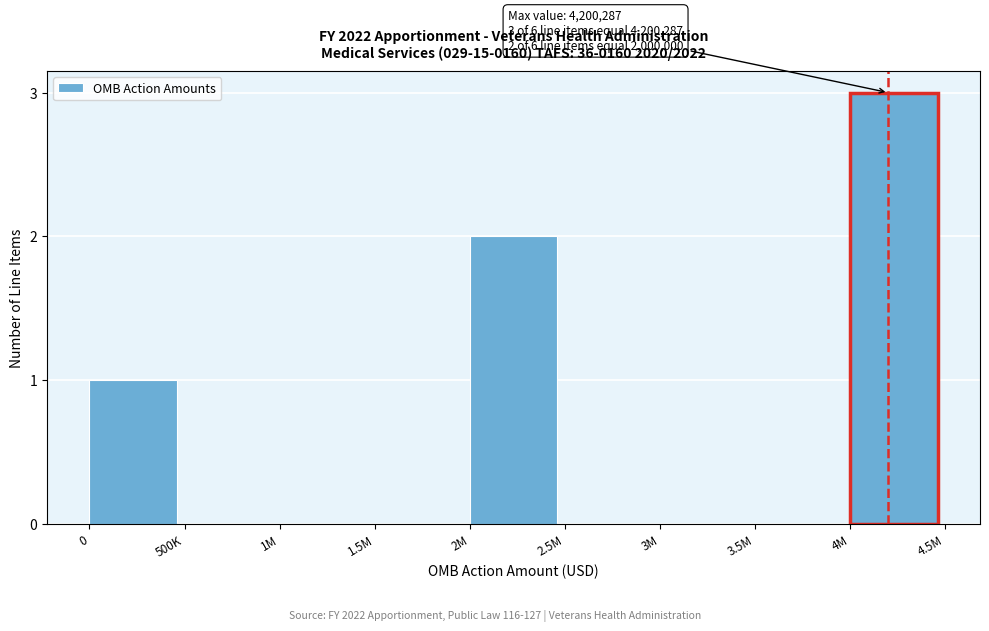

Reading right to left, what are all the values shown in this chart?

4M=3	3.5M=0	3M=0	2.5M=0	2M=2	1.5M=0	1M=0	500K=0	0=1